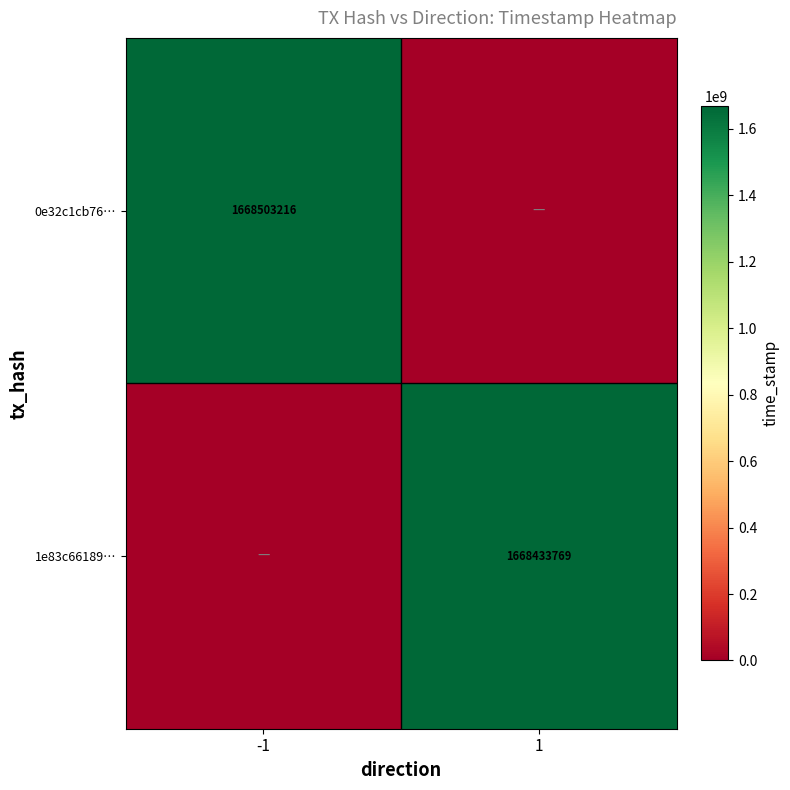

The value of 1e83c66189… at 1 is 1668433769. True or false?

True